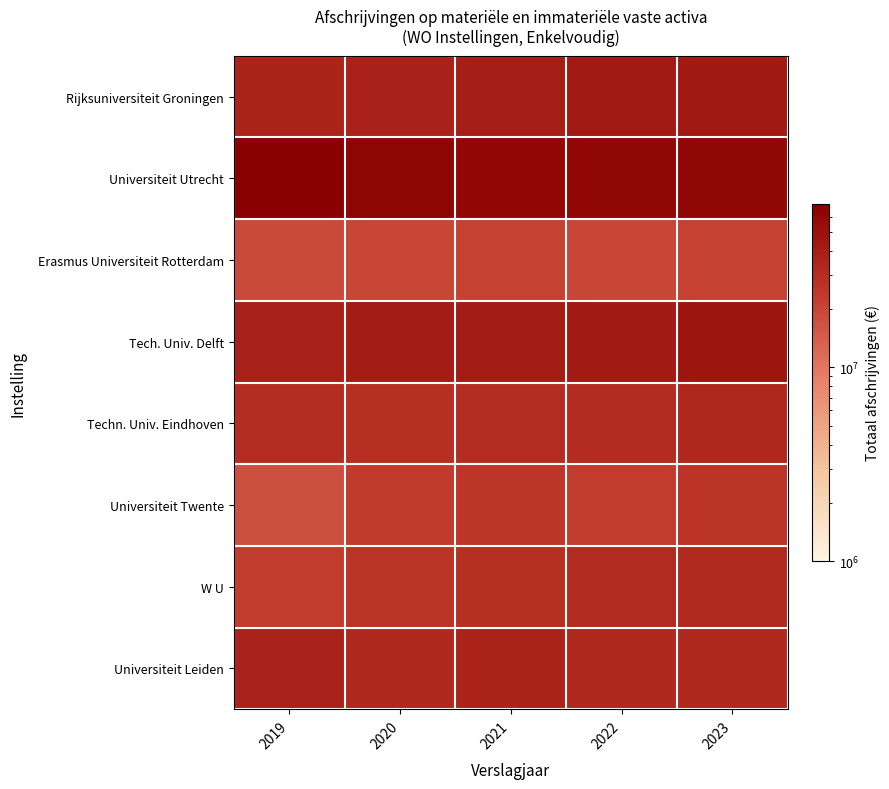

What is the spread (max minus min) of values at 2023?

38428000